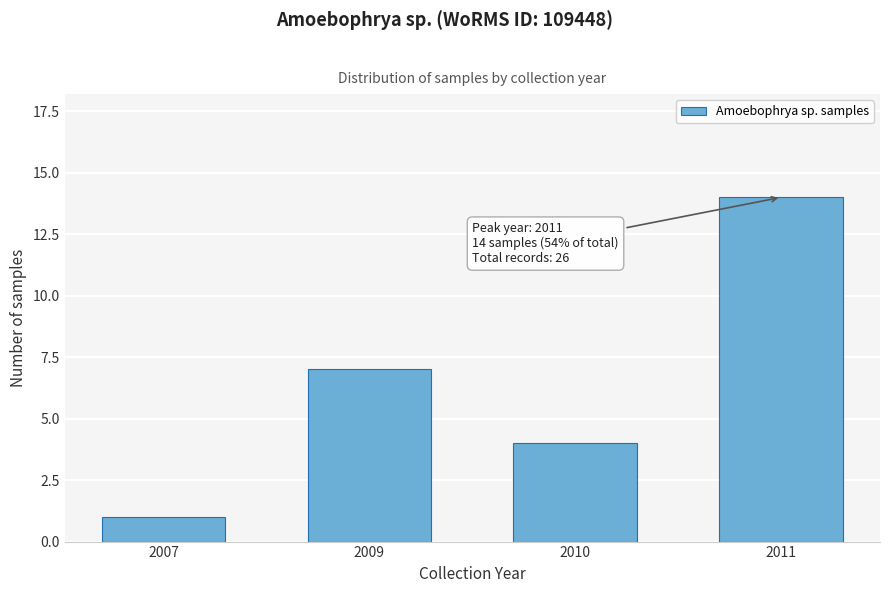

Reading left to right, extract all data points from this chart.

1	7	4	14